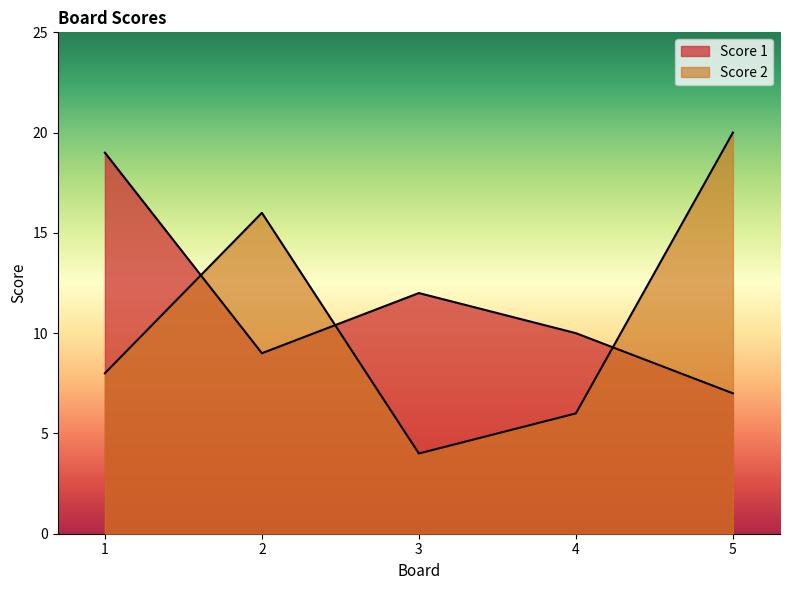

The value of Score 1 at 5 is 7. True or false?

True